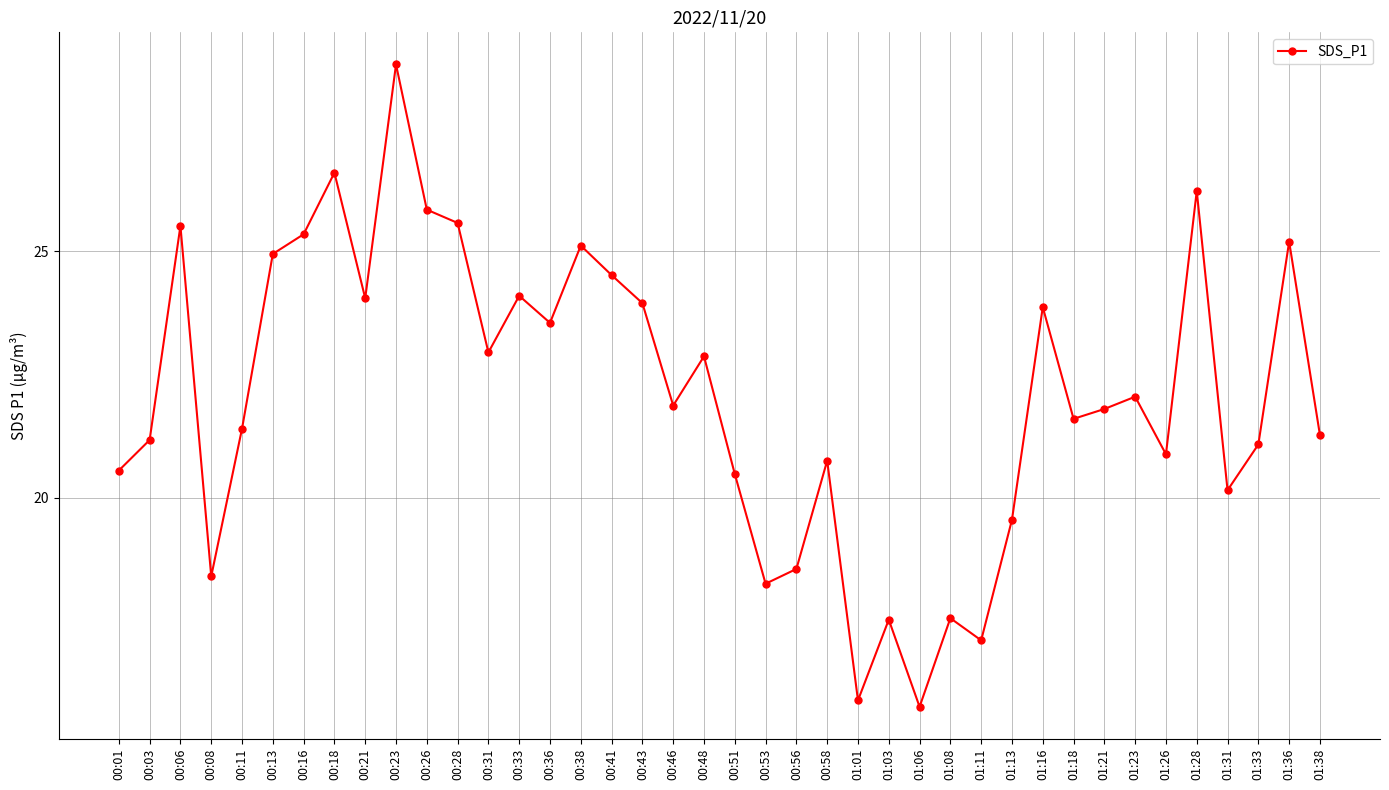

What is the label of the 27th point from the left?

01:06